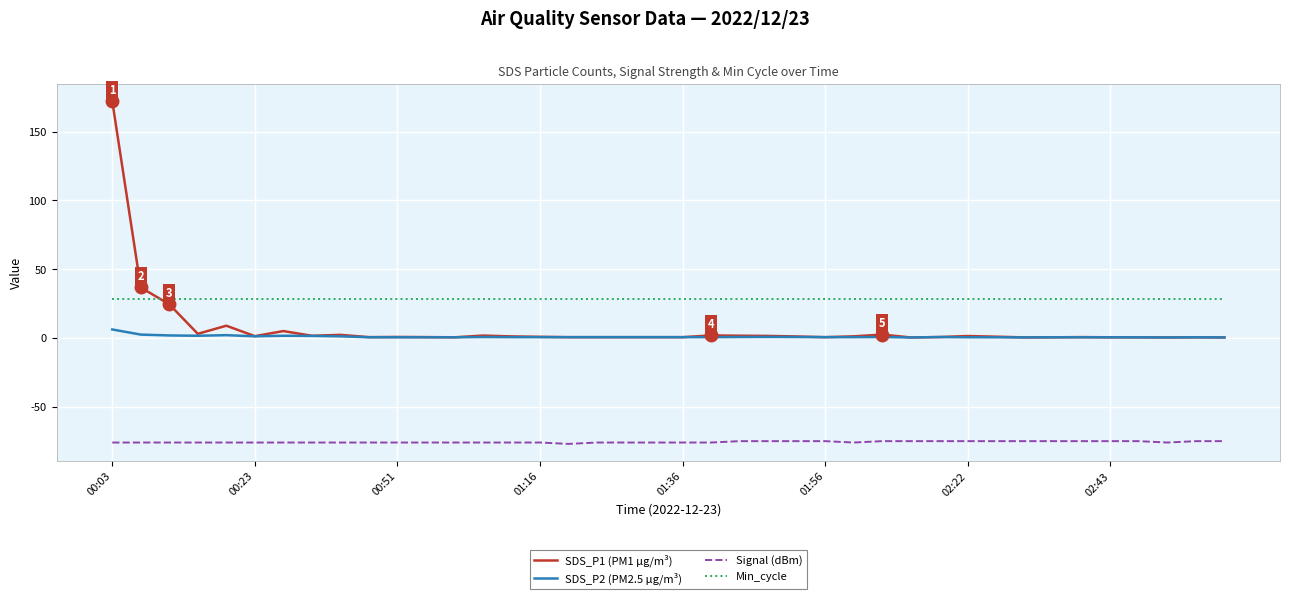

True or false: Signal (dBm) and SDS_P1 (PM1 µg/m³) intersect in this chart.

False